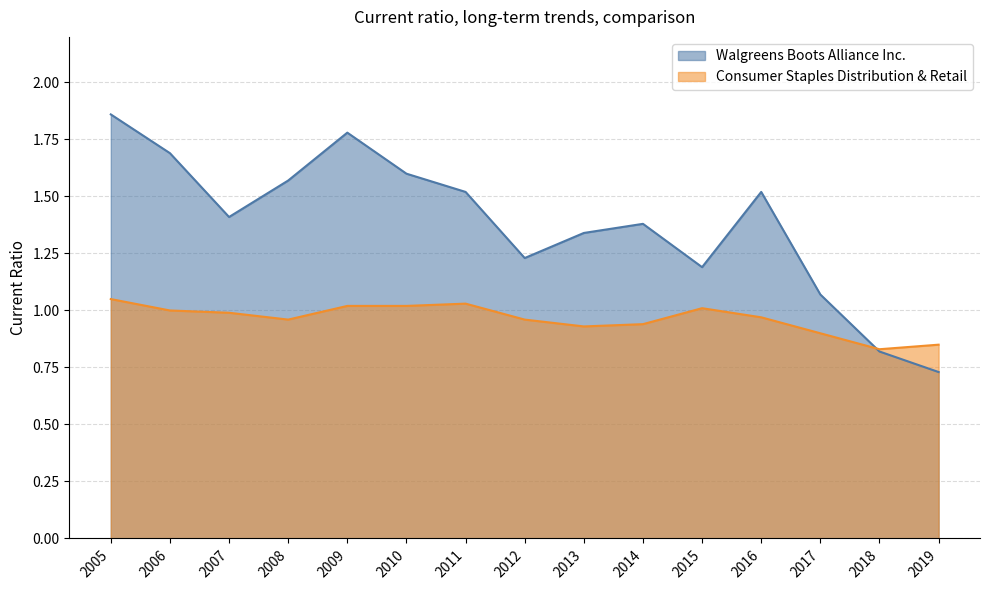

True or false: Consumer Staples Distribution & Retail and Walgreens Boots Alliance Inc. intersect in this chart.

True